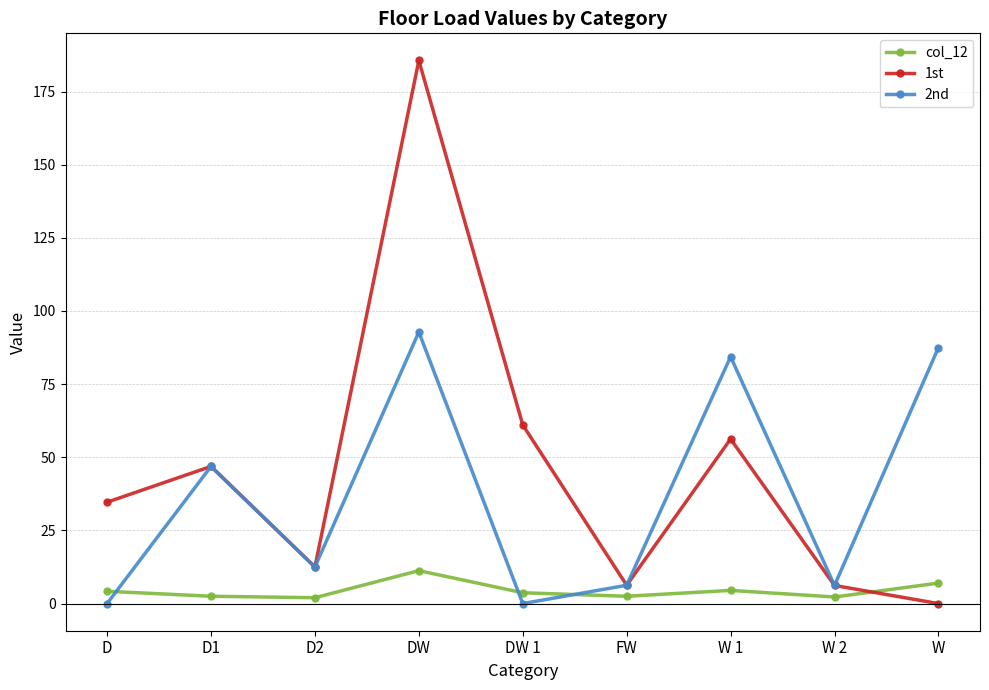

True or false: 1st has a value of 46.9 at D1.

True